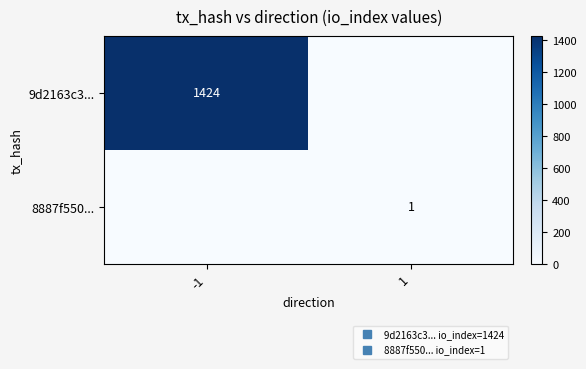

How many values in the 9d2163c3... series are below 1424?

1